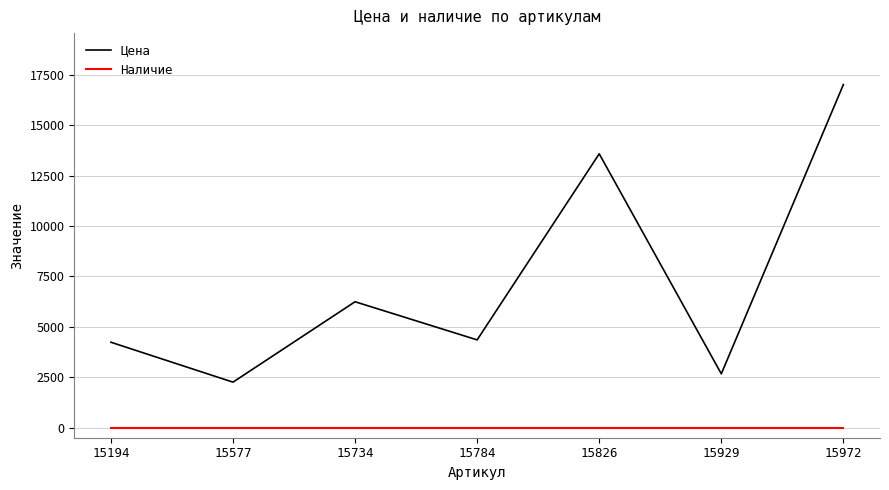

In Цена, how many points are higher than both neighbors (excluding endpoints)?

2